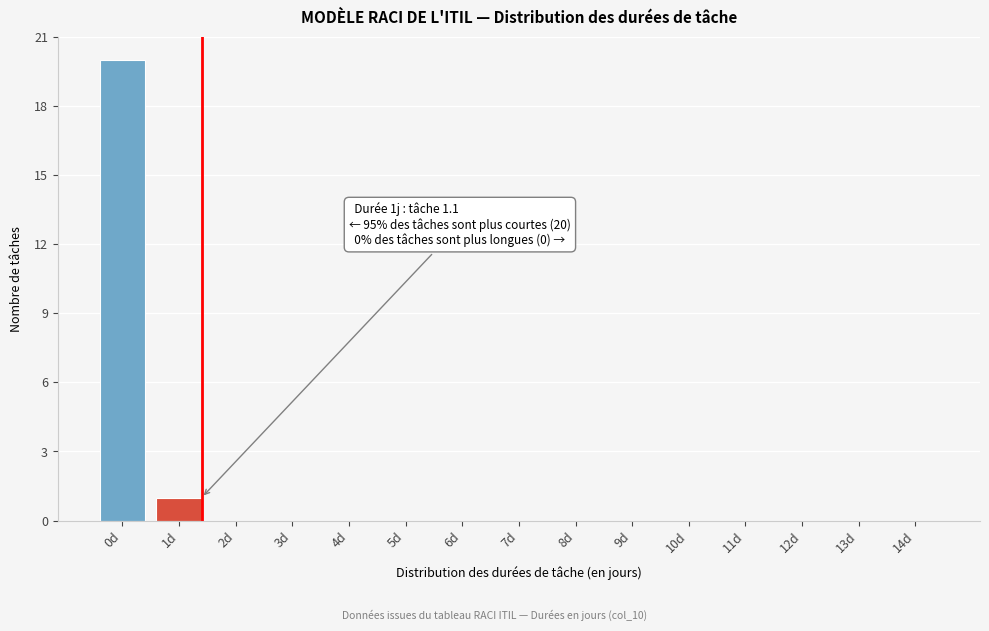

Reading right to left, transcribe all the data shown in this chart.

14d=0	13d=0	12d=0	11d=0	10d=0	9d=0	8d=0	7d=0	6d=0	5d=0	4d=0	3d=0	2d=0	1d=1	0d=20